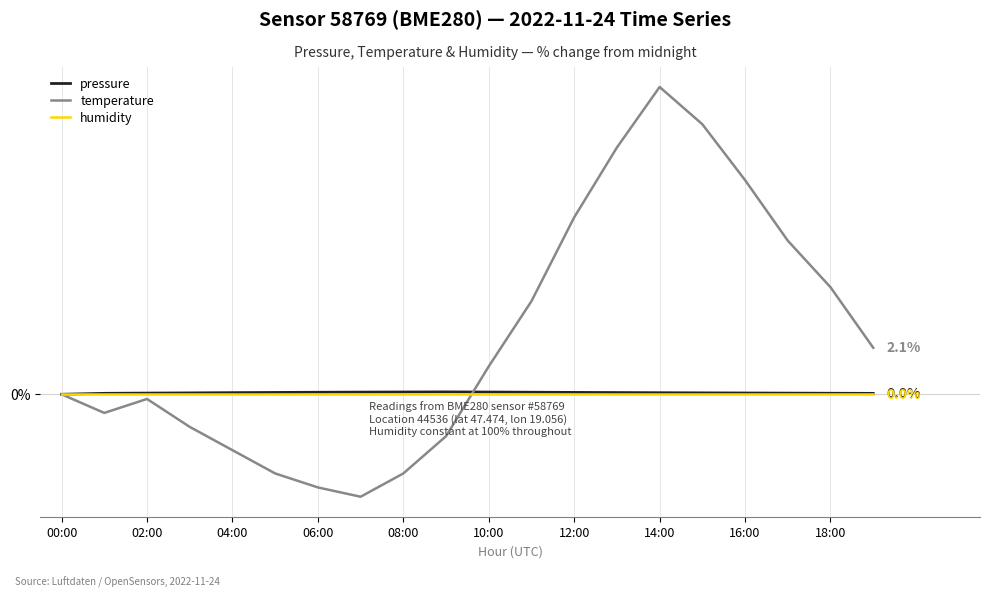

True or false: pressure has more than 0 points higher than both neighbors.

True